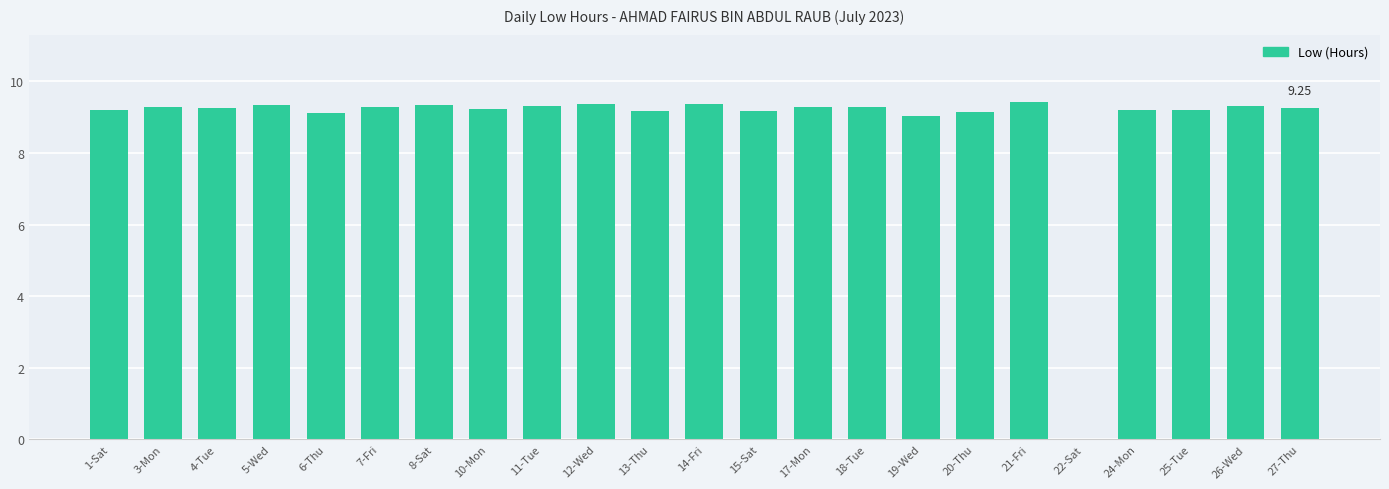

What is the sum of all values?

203.6